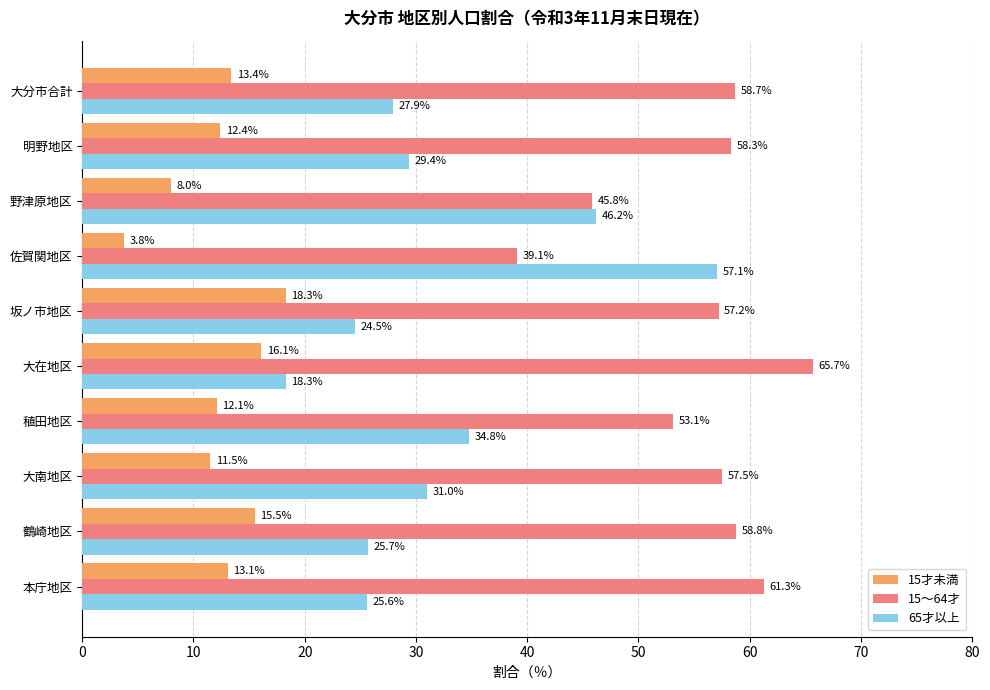

The value of 15～64才 at 本庁地区 is 61.3. True or false?

True